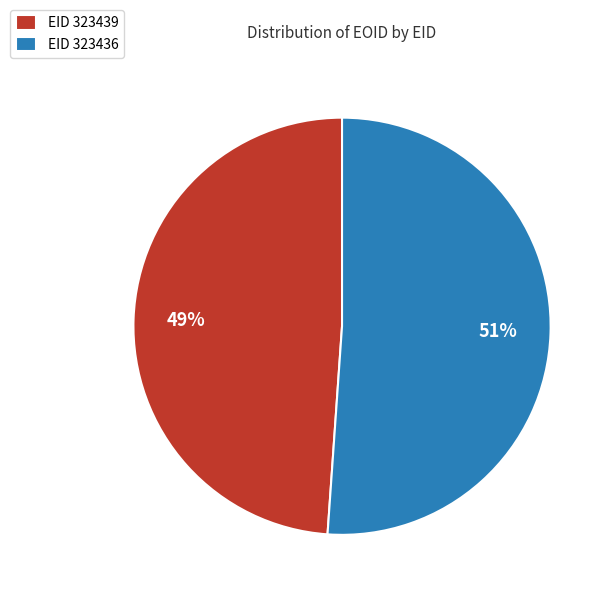

Rank the categories by value from lowest to highest.

EID 323439, EID 323436